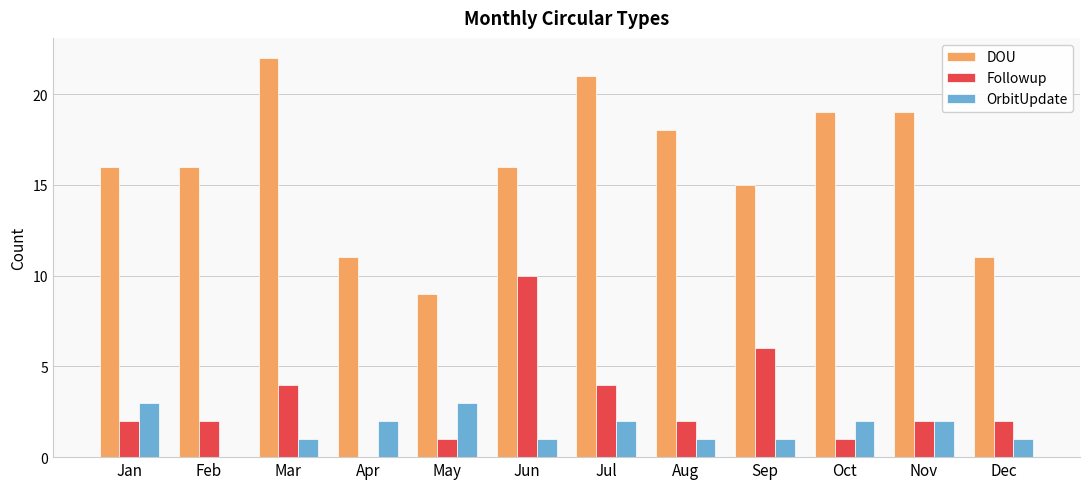

At which label does DOU reach its peak?

Mar